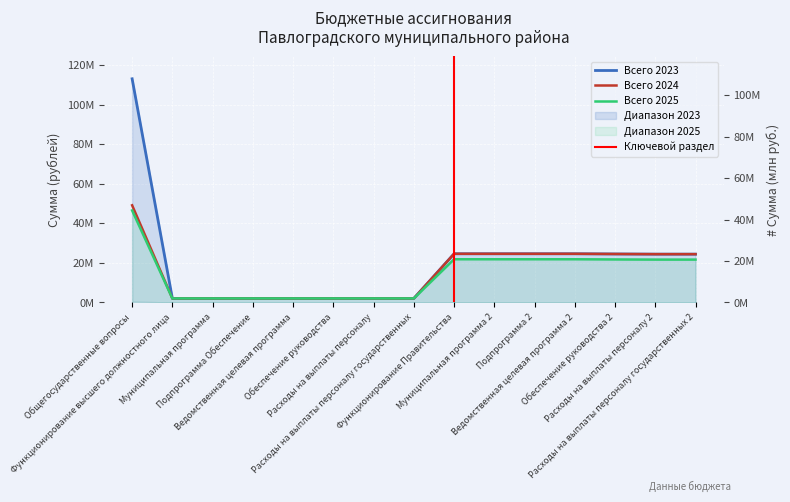

At which category is the sum across all series the highest?

Общегосударственные вопросы